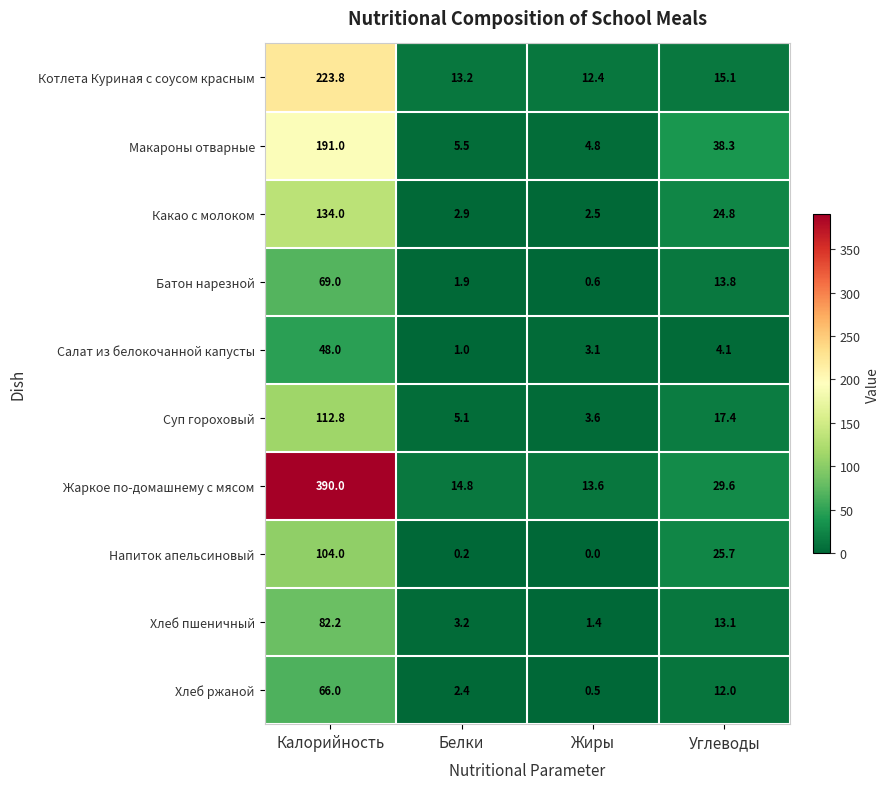

True or false: Какао с молоком has a value of 4.1 at Белки.

False